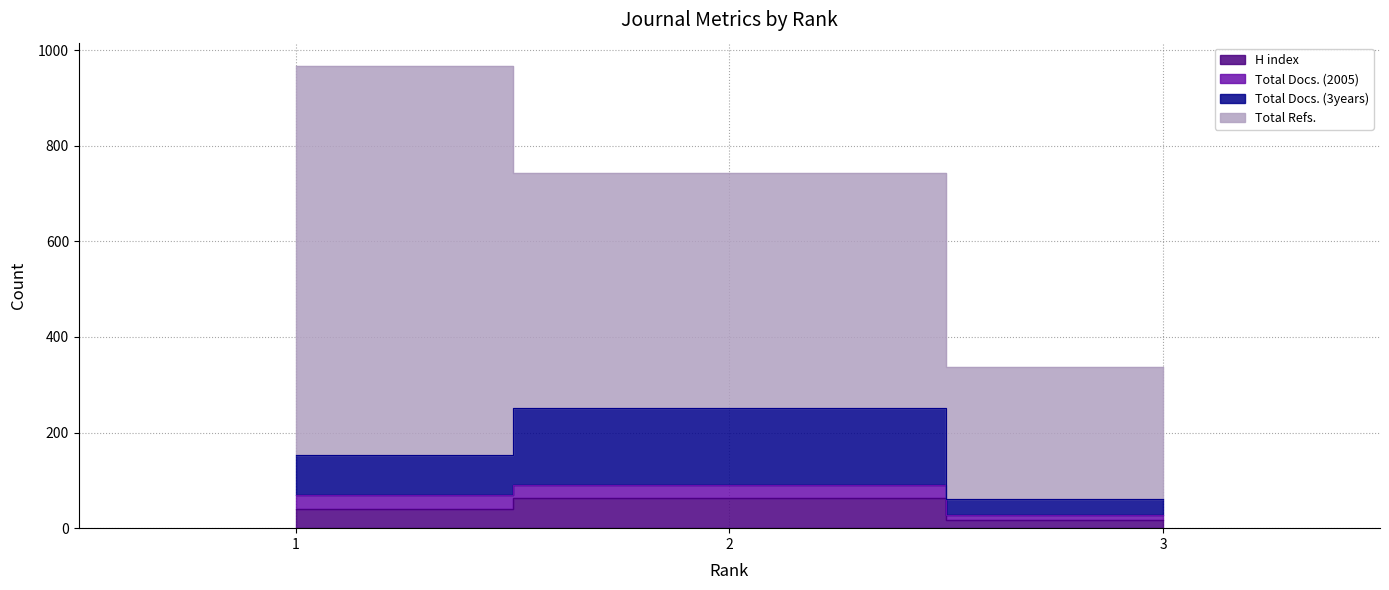

List the labels in order of H index value, smallest first.

3, 1, 2